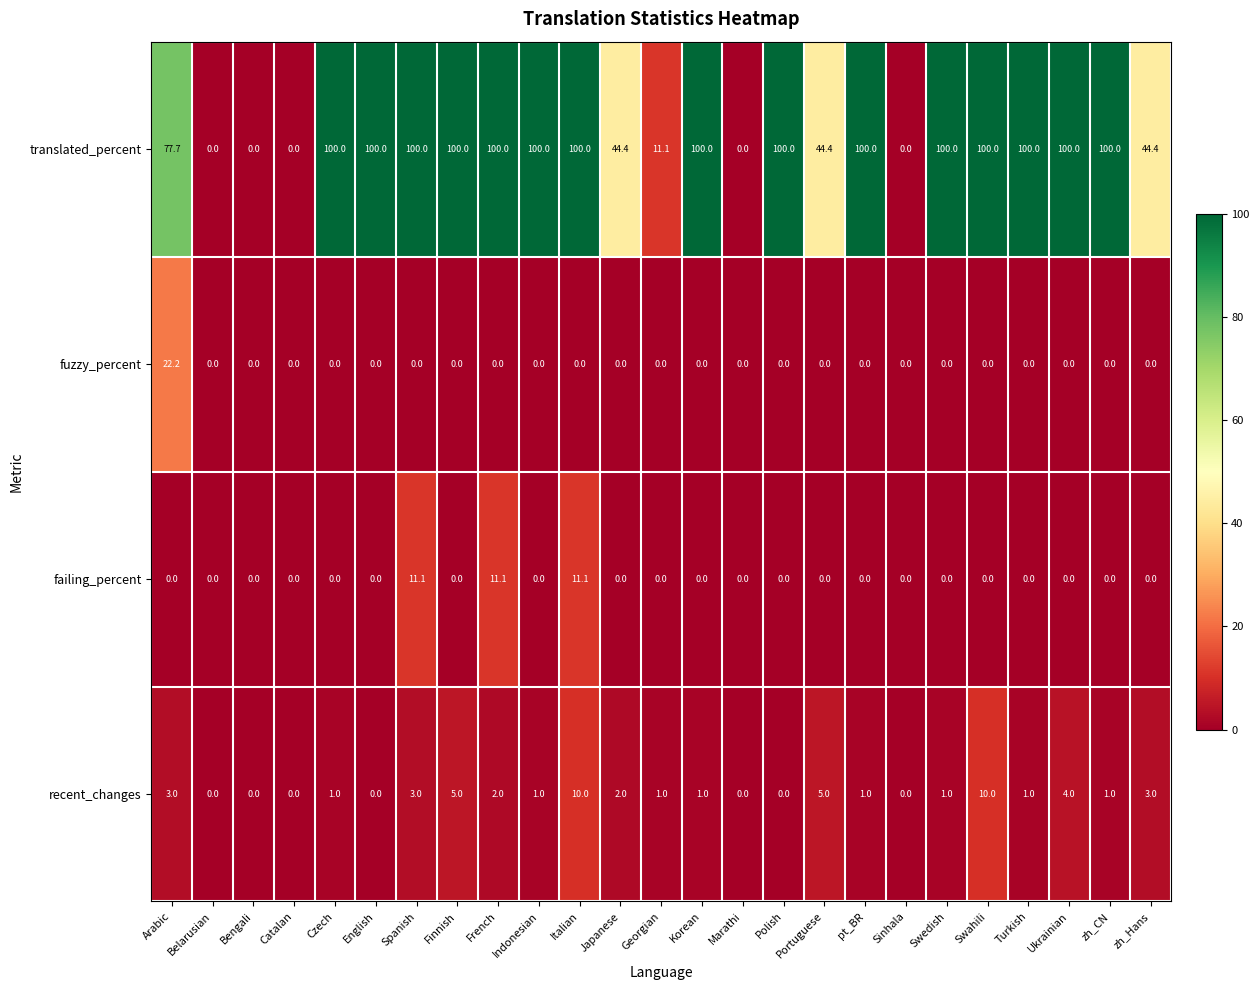

Count the number of categories in the chart.

25